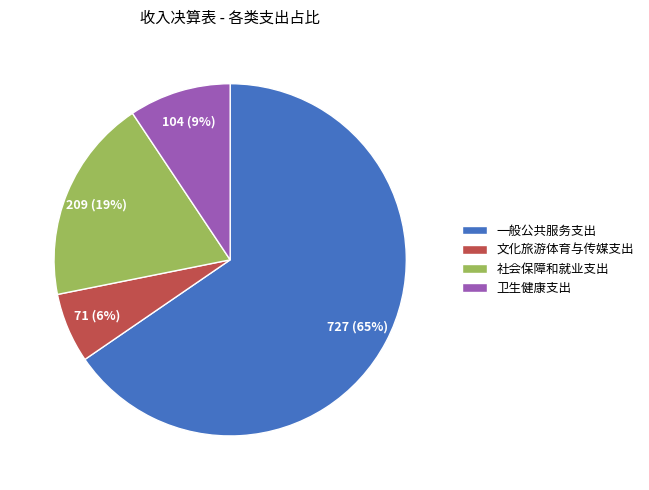

To the nearest percent, what is the combined percentage of 社会保障和就业支出 and 卫生健康支出?

28%